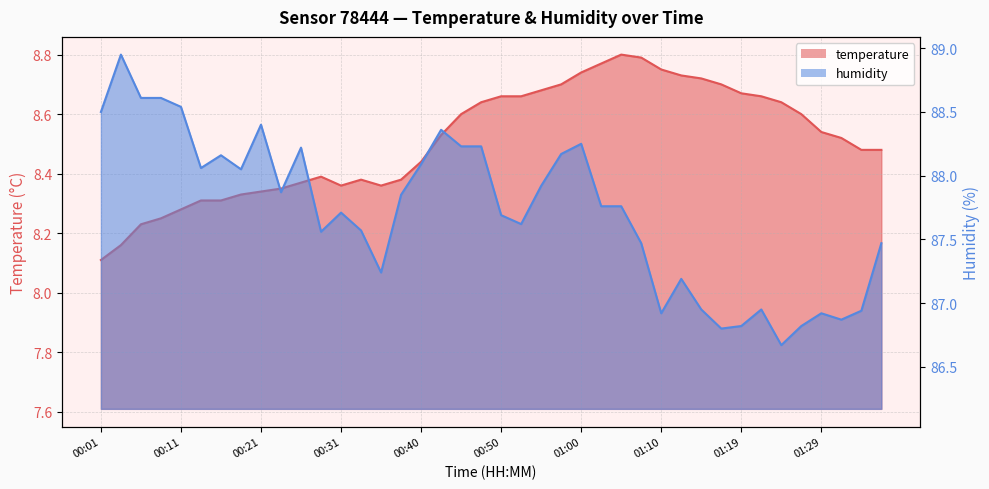

What is the sum of the temperature values at 00:21 and 01:32?

16.9